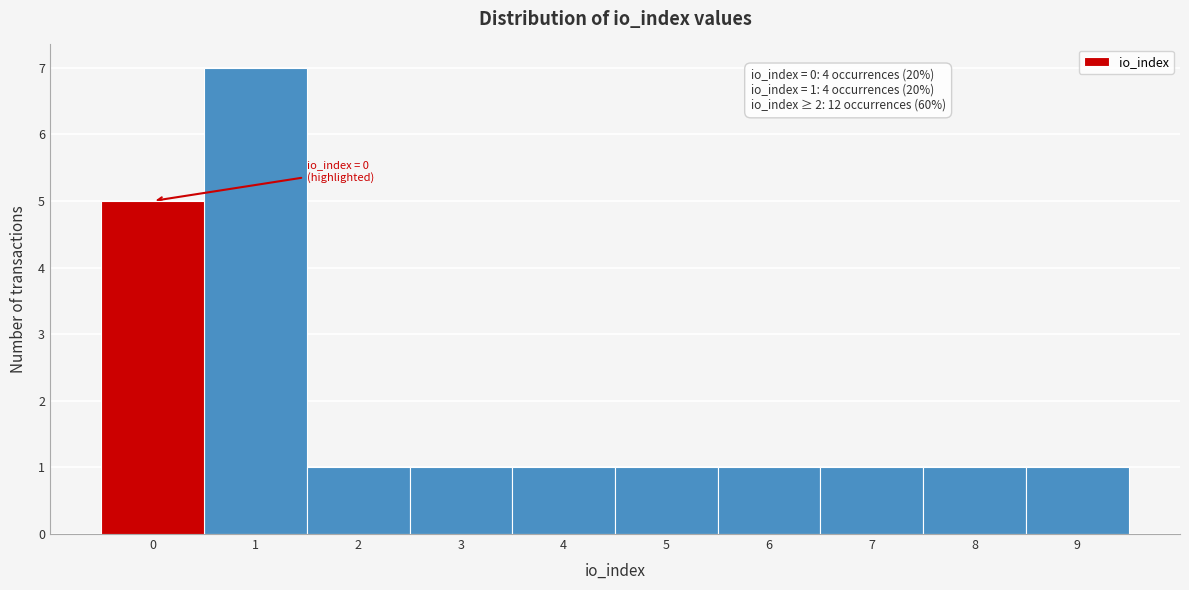

Over which range of the x-axis is the bar tallest?

0.5 to 1.5